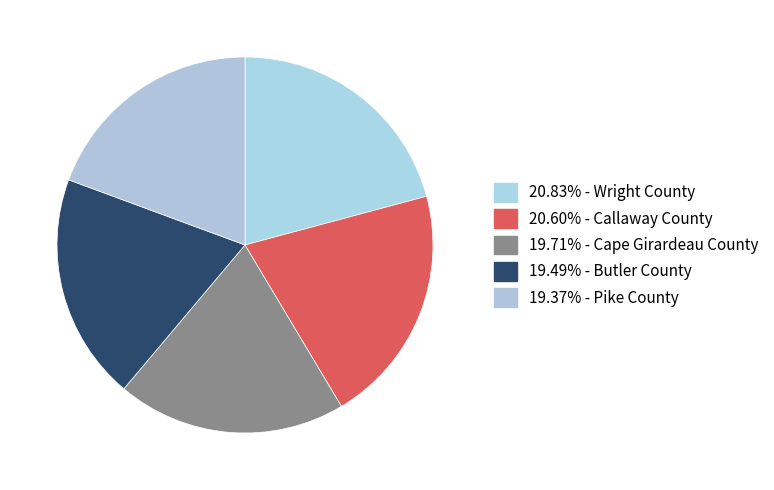

Count the number of slices in the pie.

5